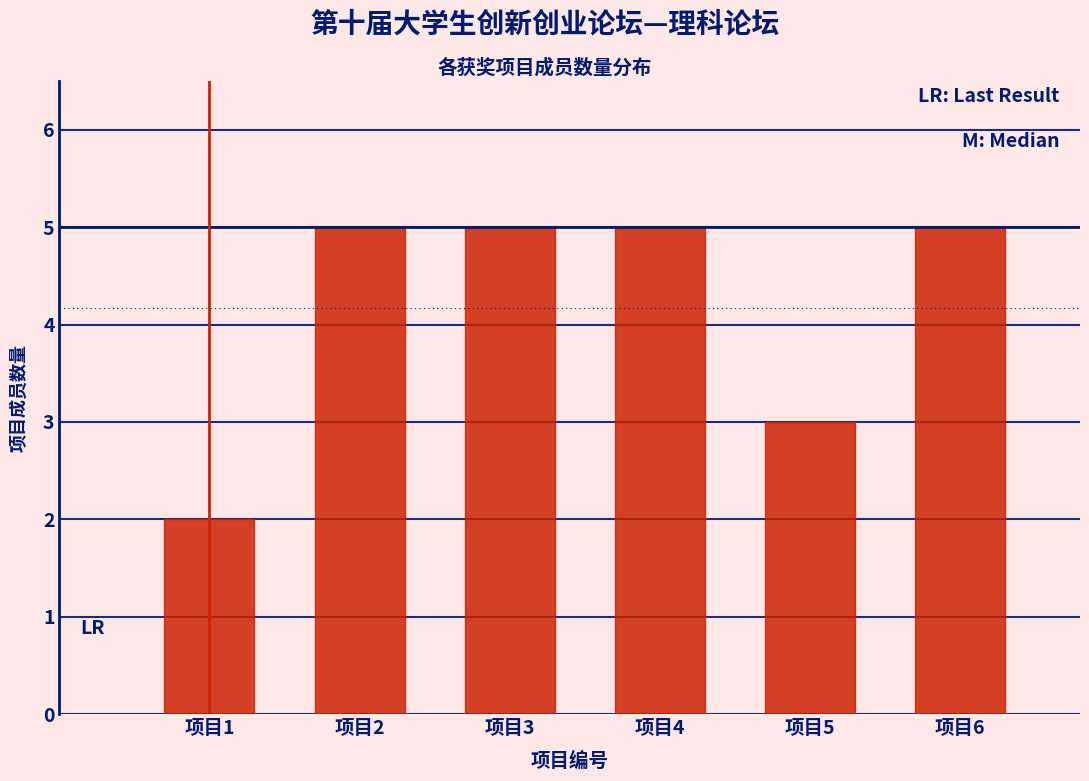

Reading right to left, list all the values displayed in this chart.

5	3	5	5	5	2